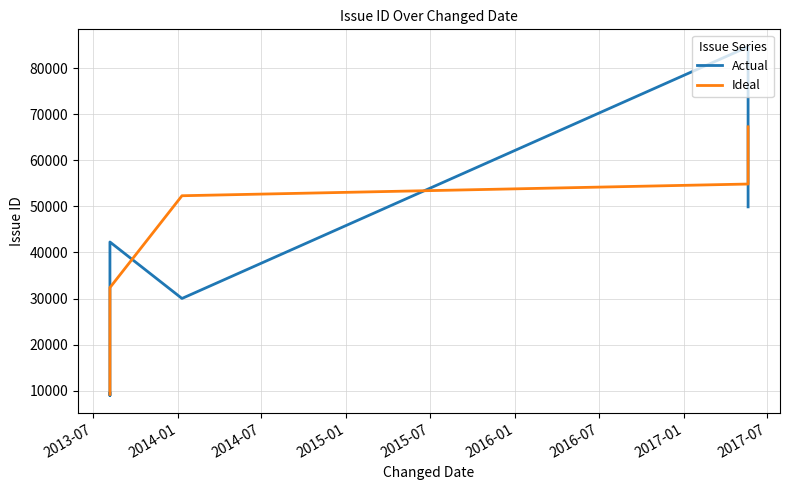

Which series has the largest range (max minus min)?

Actual